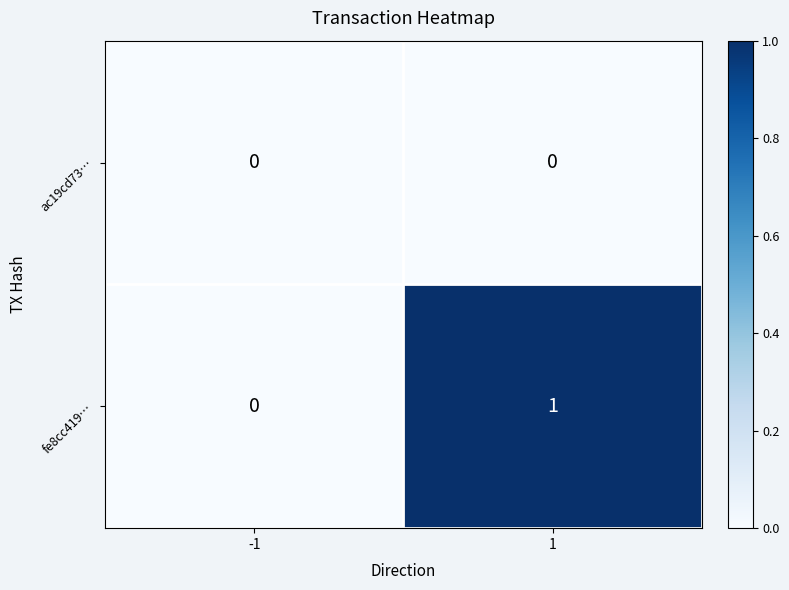

Which series has the largest range (max minus min)?

fe8cc419…